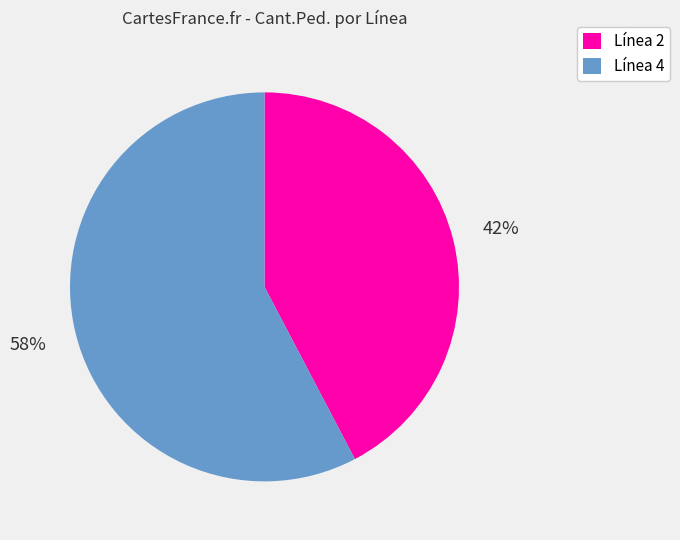

How many slices are in this pie chart?

2